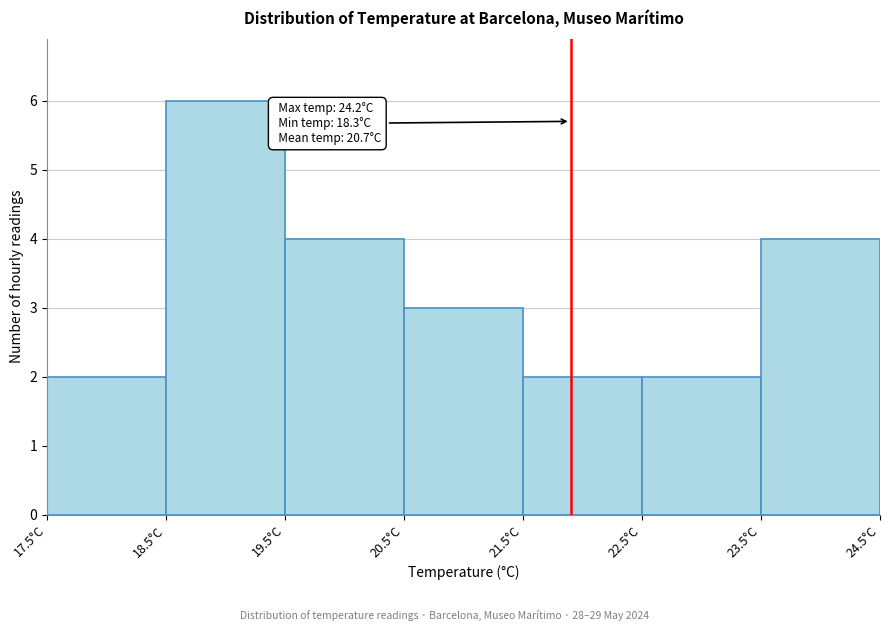

Which range on the x-axis has the tallest bar?

18.5 to 19.5